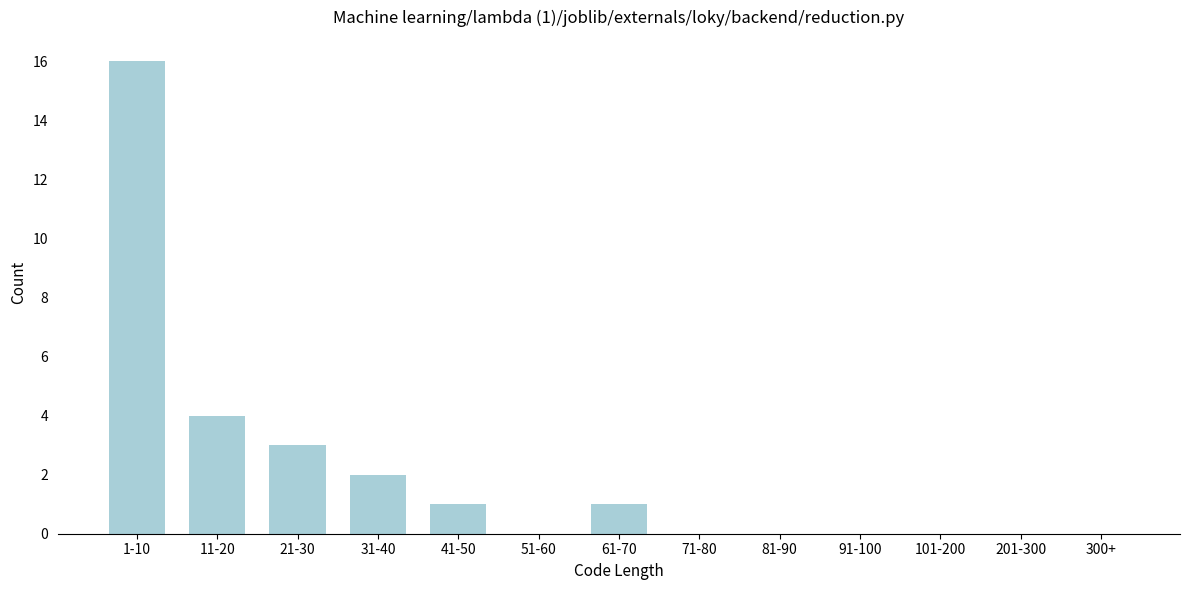

Reading left to right, what are all the values shown in this chart?

1-10=16	11-20=4	21-30=3	31-40=2	41-50=1	51-60=0	61-70=1	71-80=0	81-90=0	91-100=0	101-200=0	201-300=0	300+=0